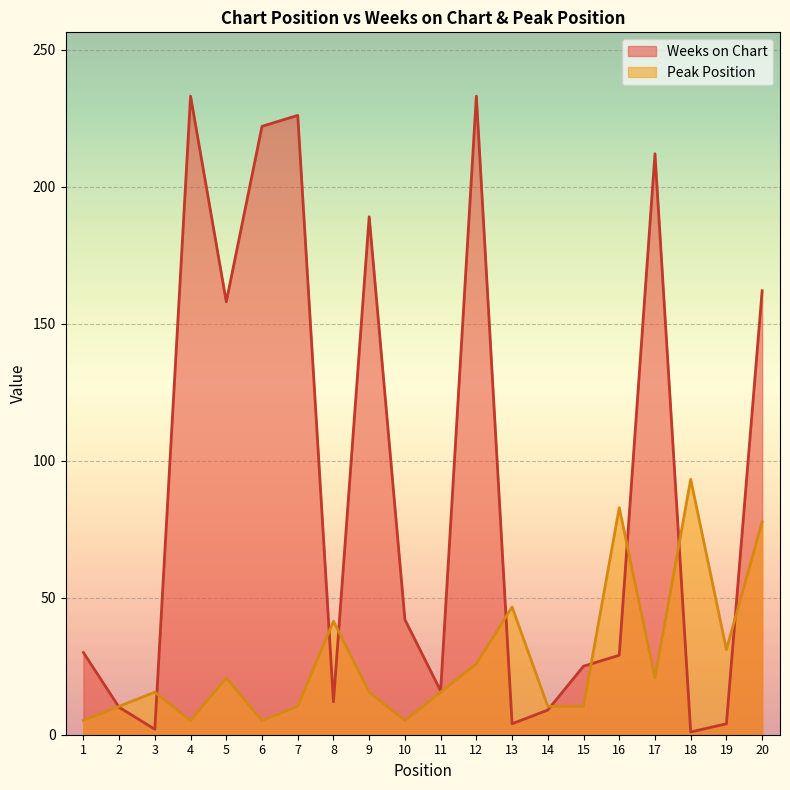

The value of Peak Position at 2 is 10.4. True or false?

True